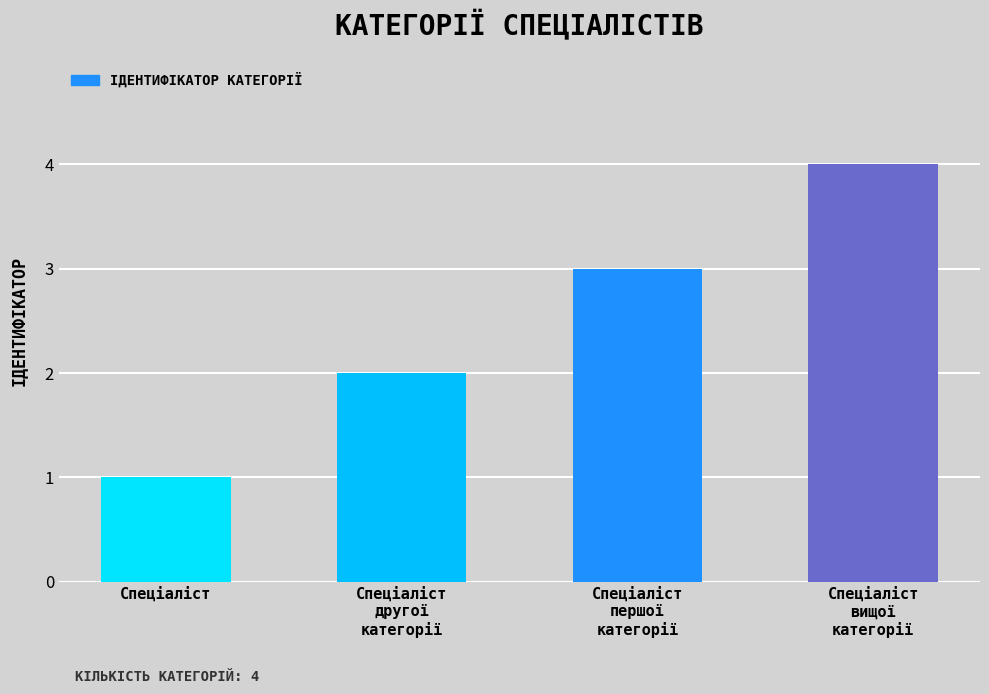

What is the sum of all values?

10